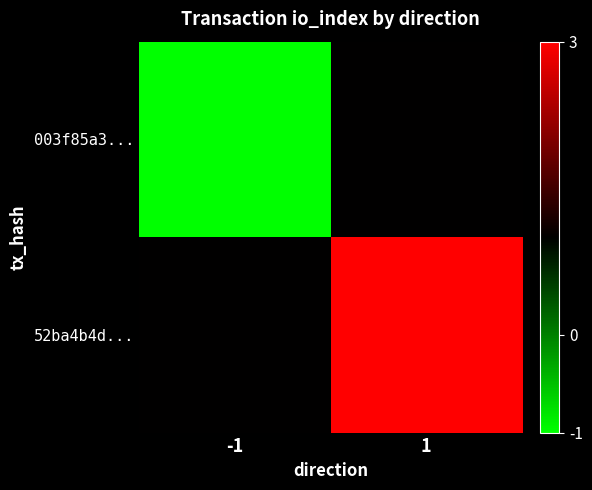

At -1, list the series in order from smallest to largest.

003f85a3..., 52ba4b4d...